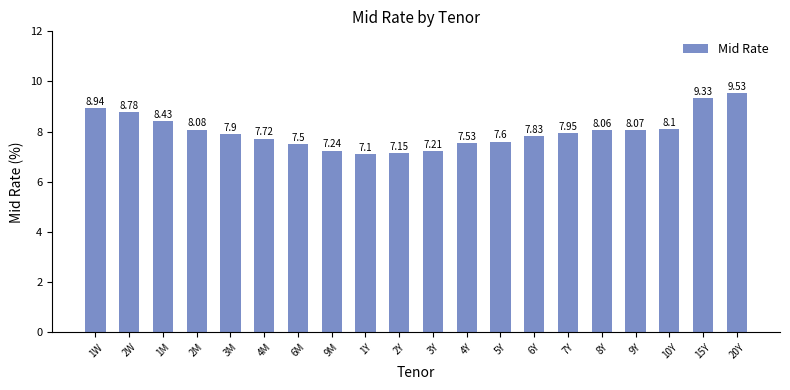

Approximately how many times larger is the value at 3M compared to 1W?

0.9